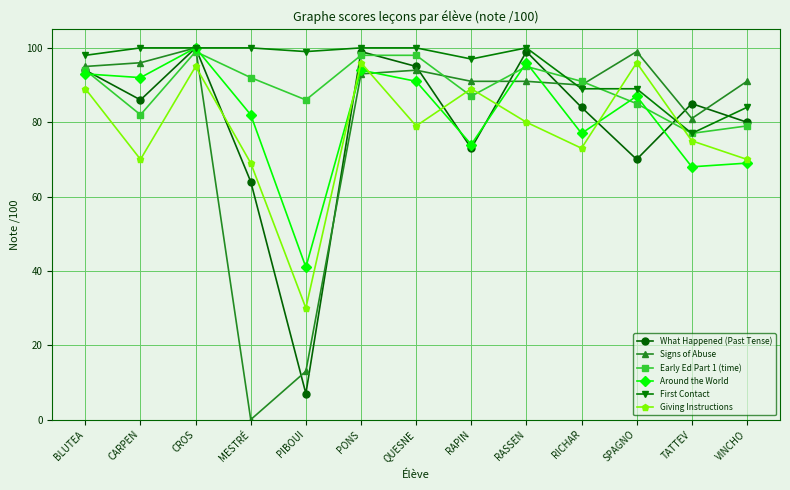

Which category has the lowest value in the First Contact series?

TATTEV